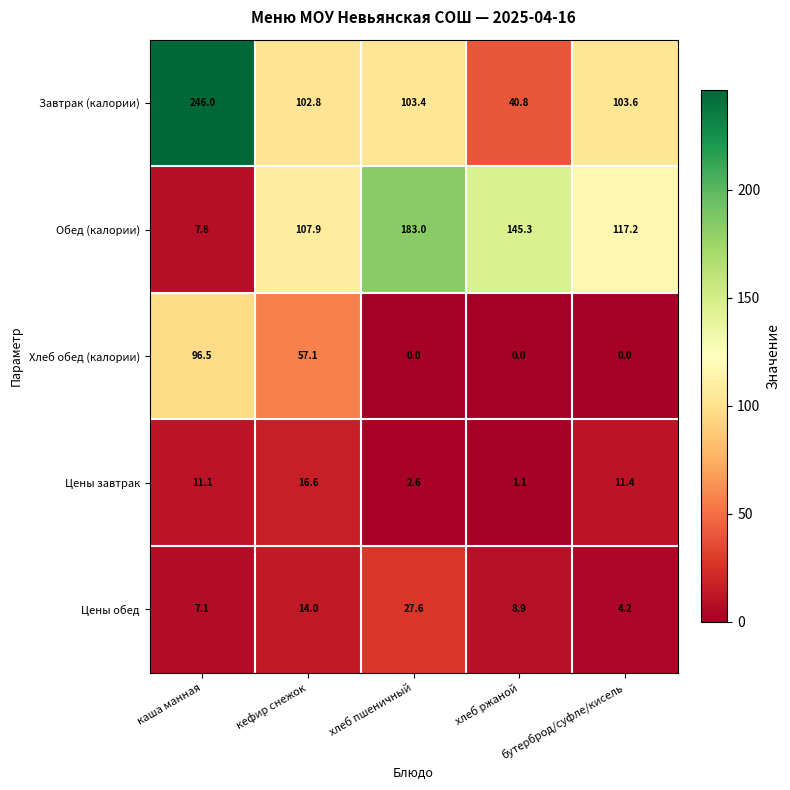

What is the maximum value shown in the chart?

246.0